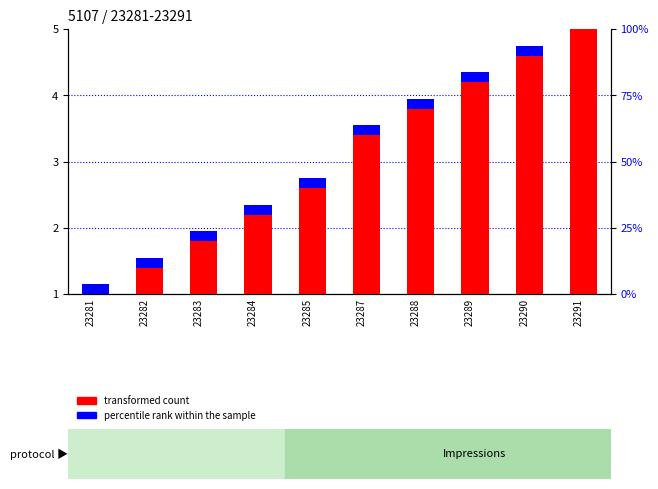

Reading right to left, extract all data points from this chart.

transformed count: 5.0	4.6	4.2	3.8	3.4	2.6	2.2	1.8	1.4	1.0
percentile rank within the sample: 0.1	0.1	0.1	0.1	0.1	0.1	0.1	0.1	0.1	0.1